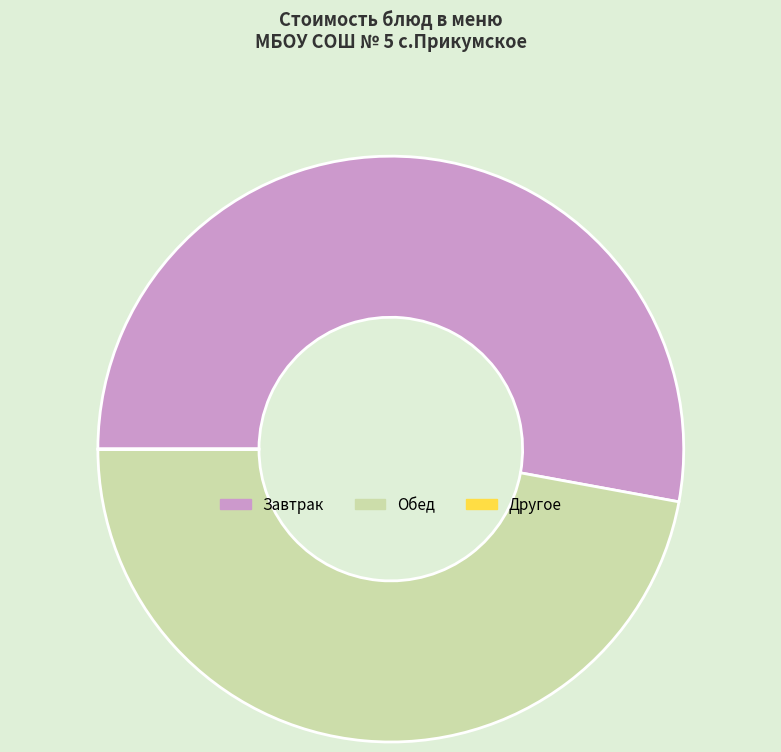

Do Обед and Завтрак together represent more than half of the pie?

Yes